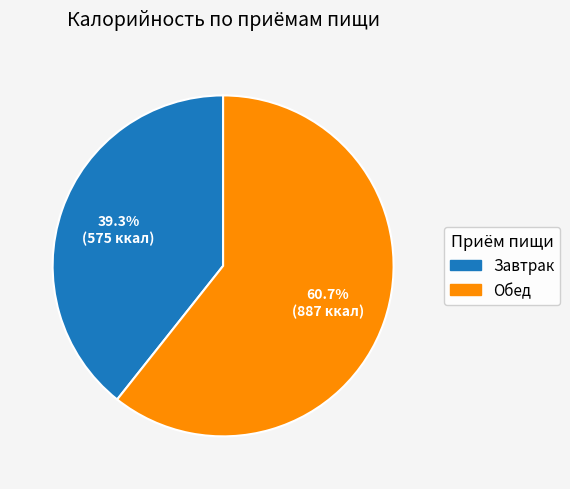

Is there any slice that represents more than half of the pie?

Yes